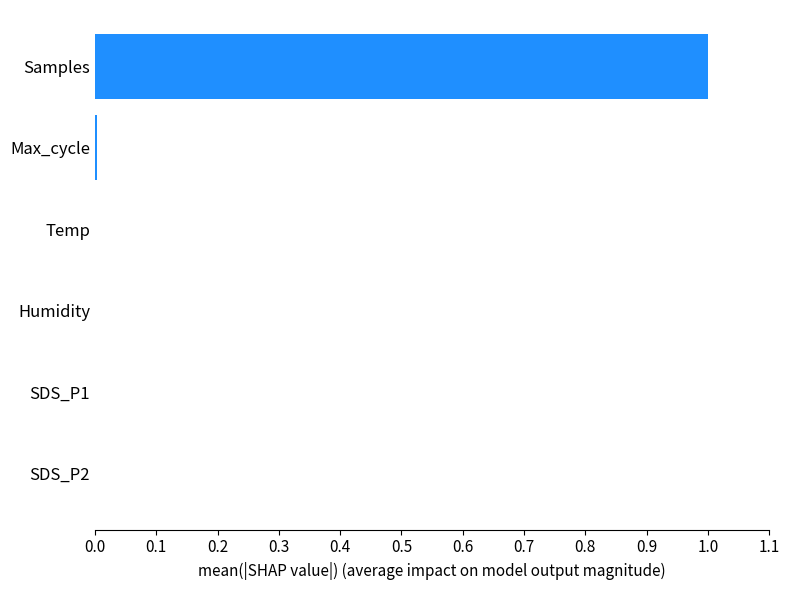

Does the chart contain stacked bars?

No